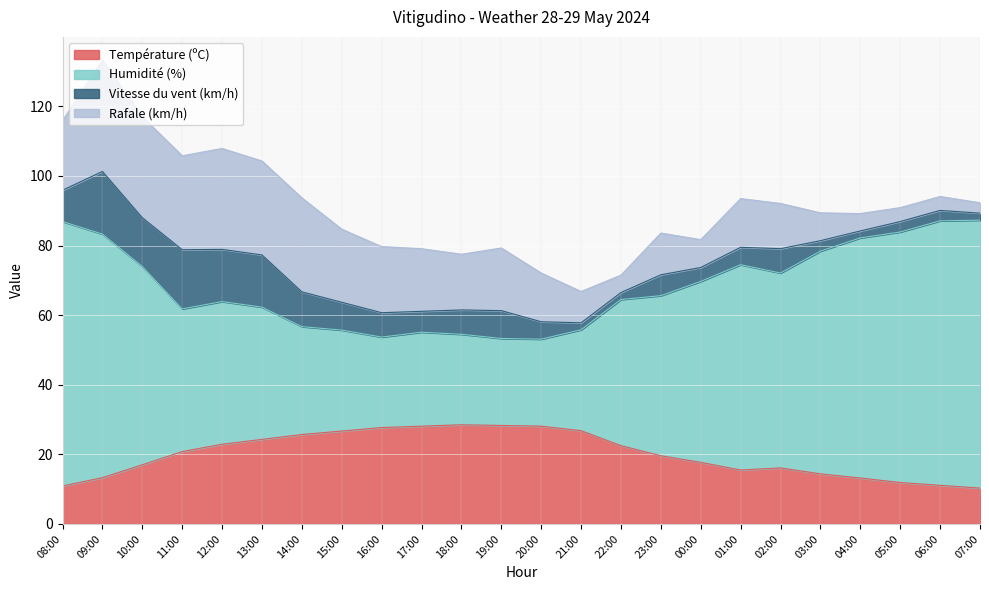

True or false: Température (ºC) has a value of 10.3 at 07:00.

True